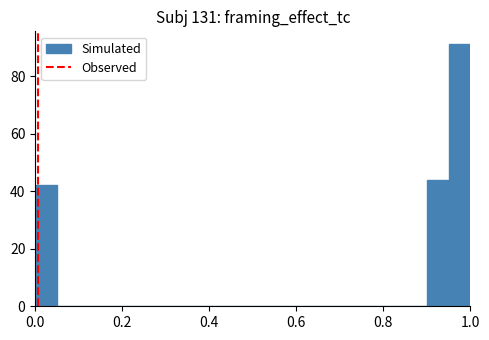

Read against the x-axis, roughly where is the centre of the tallest bar?

0.98